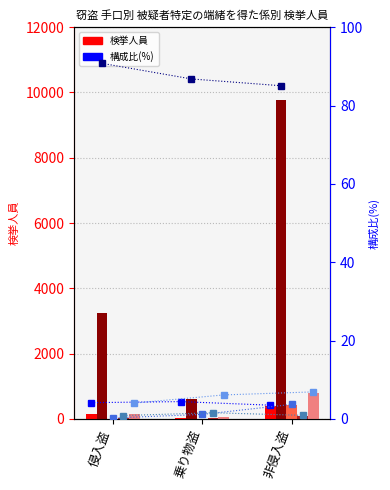

Reading left to right, transcribe all the data shown in this chart.

強行犯係: 148	31	400
盗犯係: 3248	611	9759
知能犯係: 8	8	423
鑑識係: 30	11	102
その他の係: 144	43	790